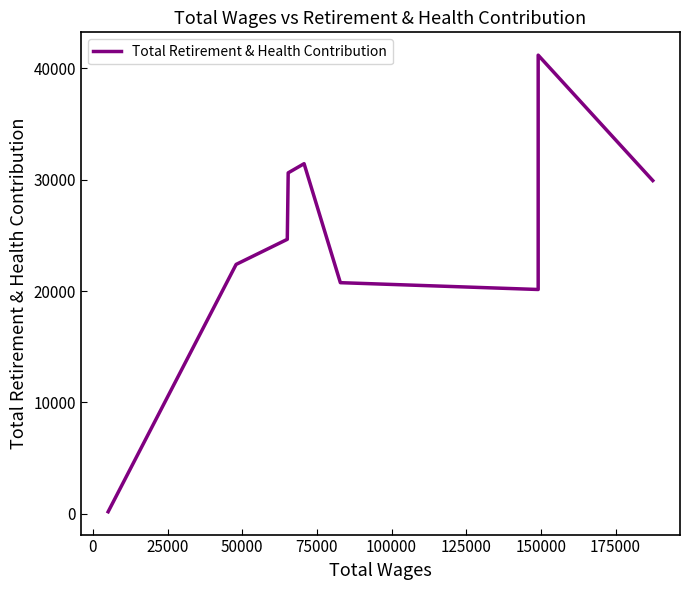

Is this an area chart (filled region under the line)?

No